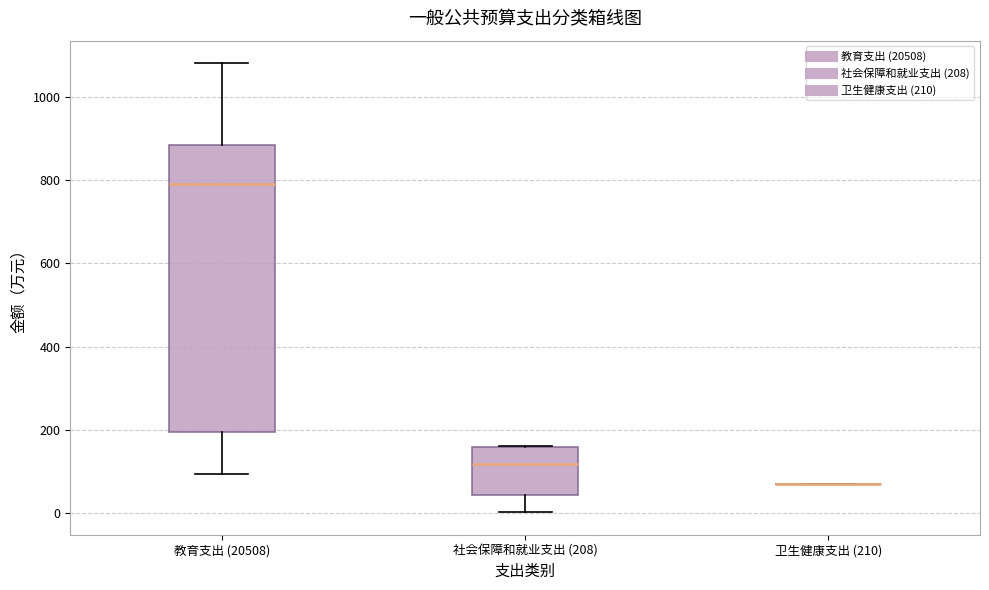

Reading left to right, transcribe this box plot: for each box, give where its median line is, the range the box spans, and where its two whiskers end, as read against the y-axis. The values are not printed on the chart, so give them approximately, as read against the axis.

教育支出 (20508): median 800, box 200 to 880, whiskers 100 to 1080
社会保障和就业支出 (208): median 120, box 40 to 160, whiskers 0 to 160
卫生健康支出 (210): box collapsed to a line at 80, whiskers 80 to 80